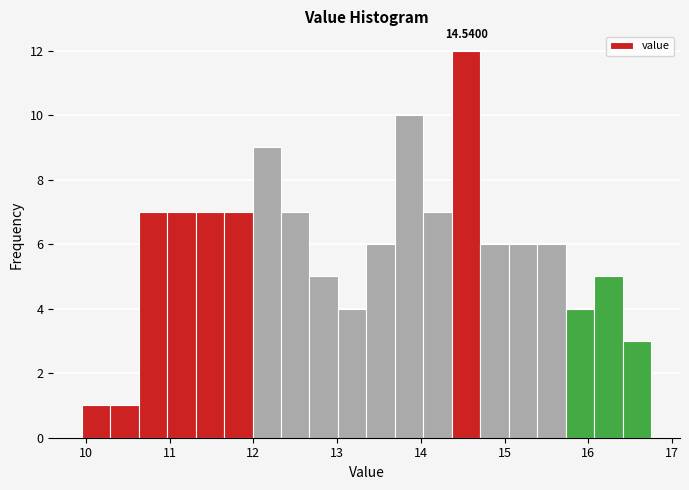

Read against the x-axis, roughly where is the centre of the tallest bar?

14.5